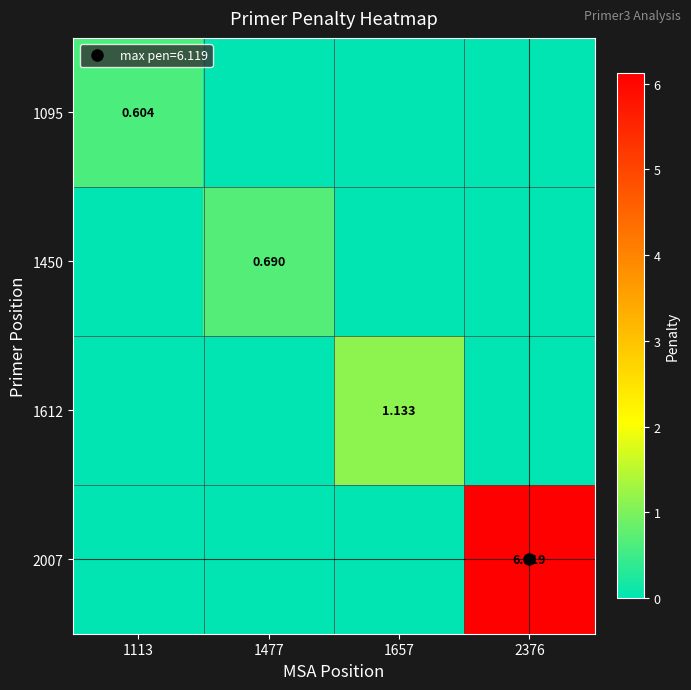

At which label is 1095 closest to 0?

1477